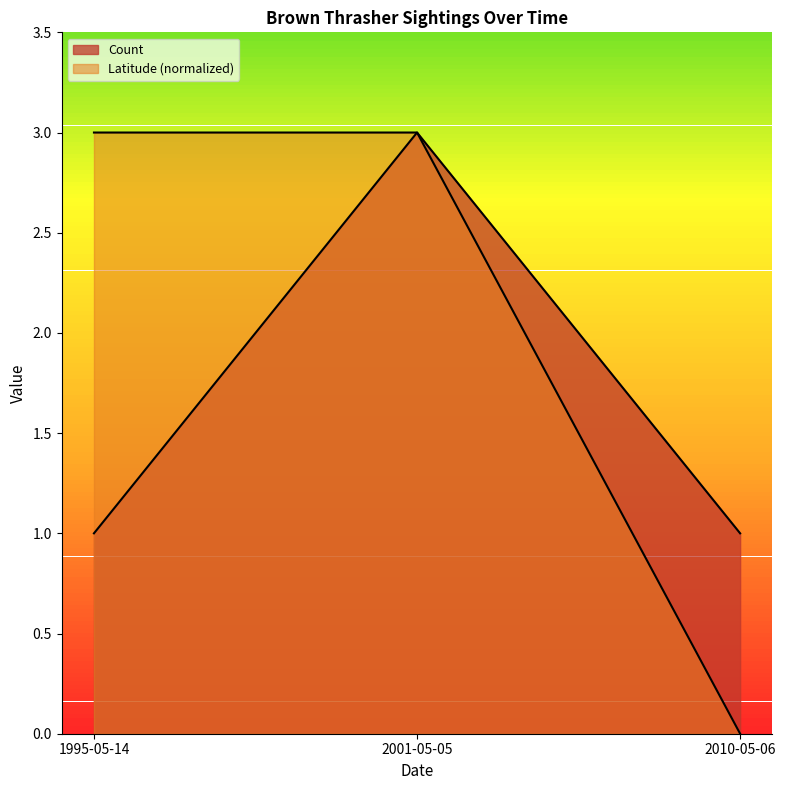

How many lines are shown in the chart?

2